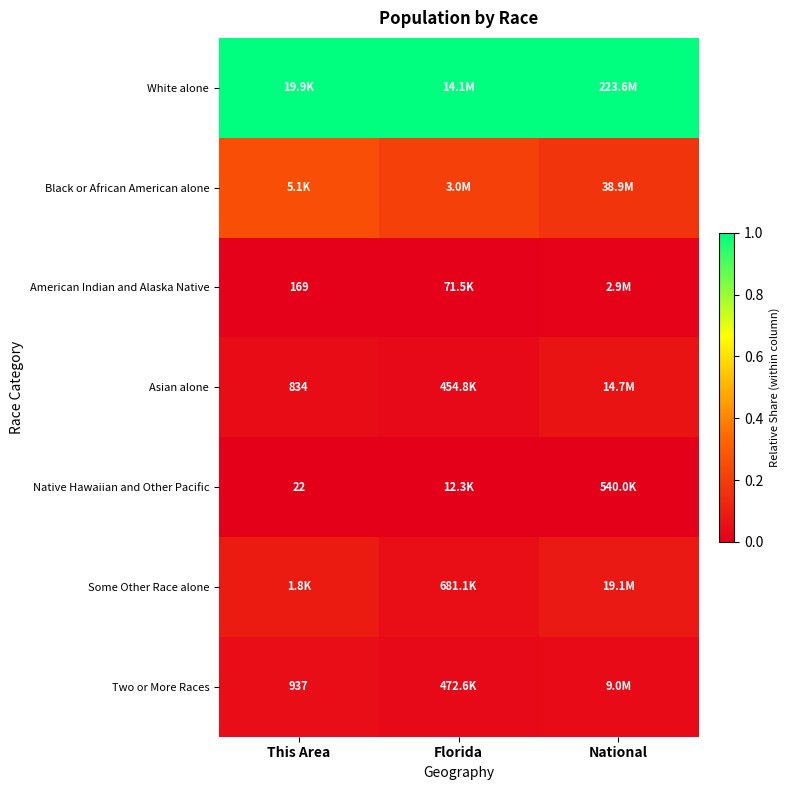

The value of Two or More Races at National is 0.0. True or false?

True